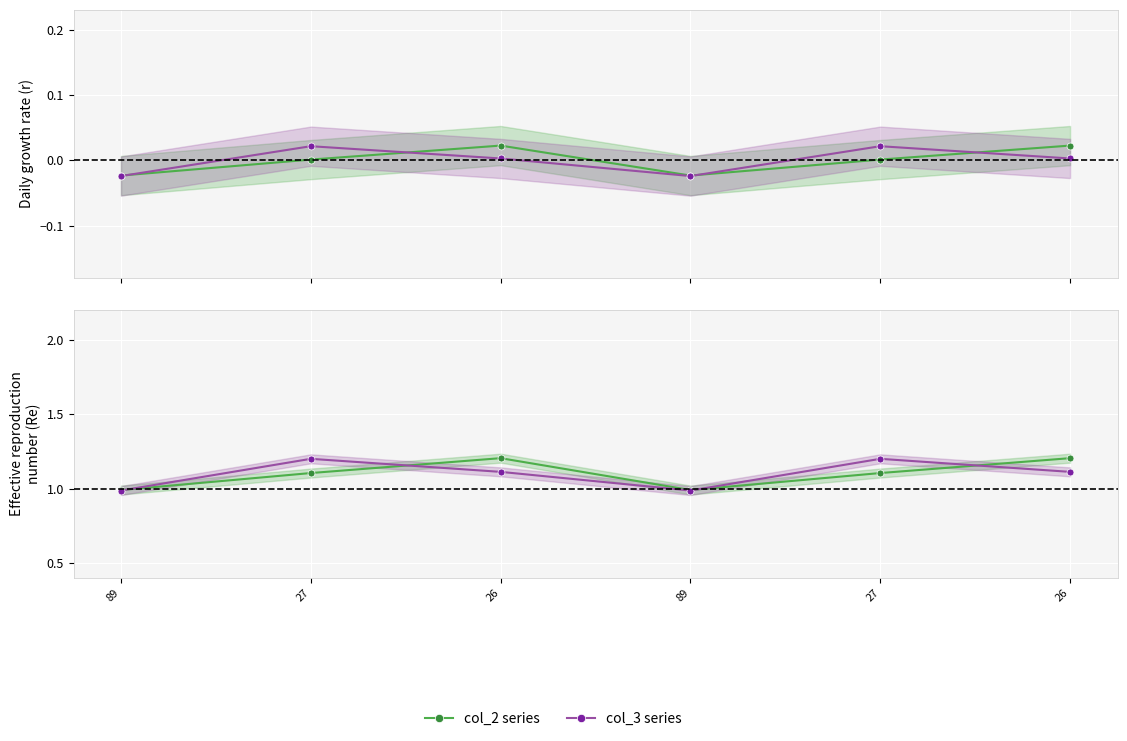

At which category is the sum across all series the highest?

26